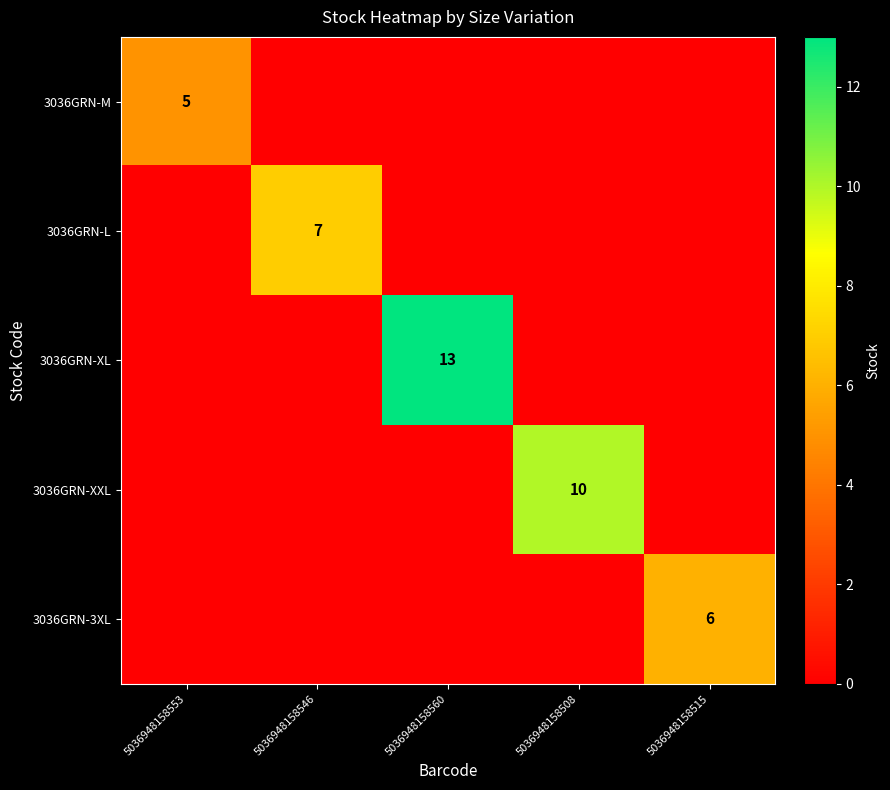

What is the highest value of the 3036GRN-M series?

5